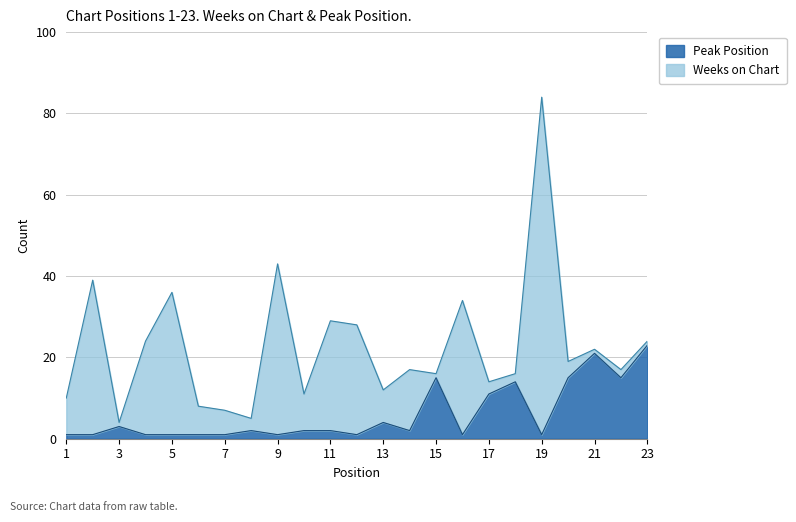

Where is the first local maximum?

3